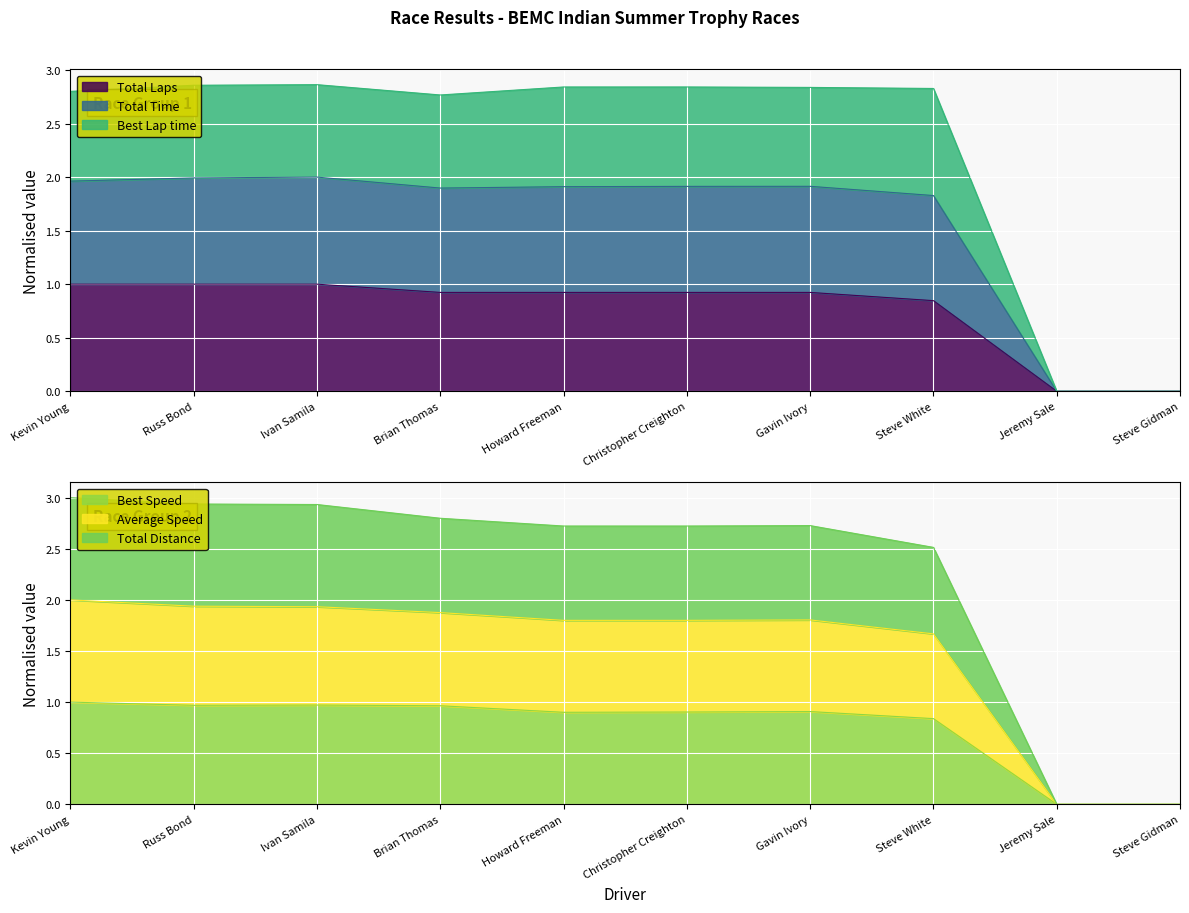

The Total Laps series shows 0.7 at Kevin Young. True or false?

False